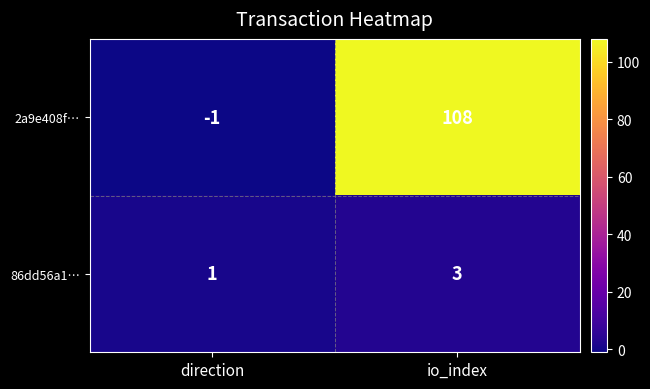

What is the greatest value displayed?

108